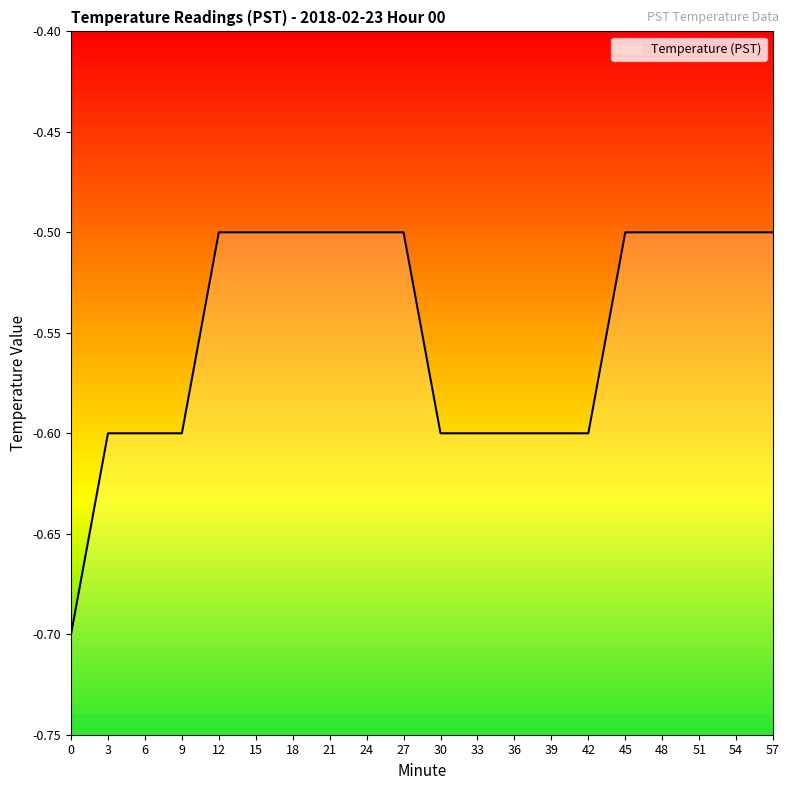

Reading left to right, extract all data points from this chart.

-0.7	-0.6	-0.6	-0.6	-0.5	-0.5	-0.5	-0.5	-0.5	-0.5	-0.6	-0.6	-0.6	-0.6	-0.6	-0.5	-0.5	-0.5	-0.5	-0.5